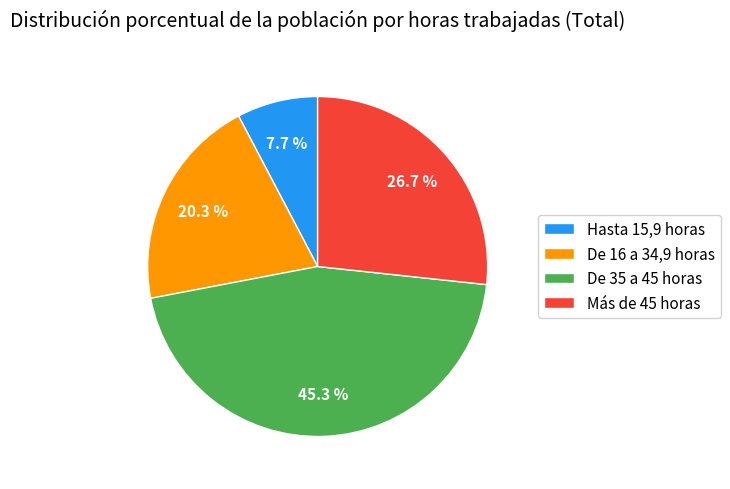

Do De 35 a 45 horas and Hasta 15,9 horas together represent more than half of the pie?

Yes